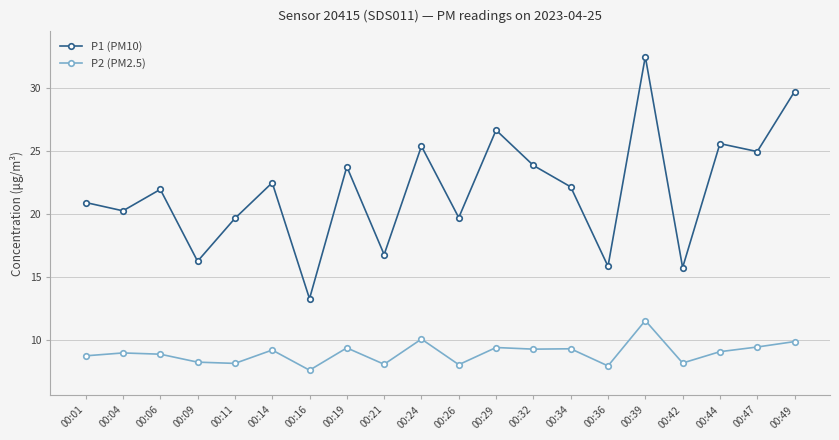

What is the minimum value shown in the chart?

7.6